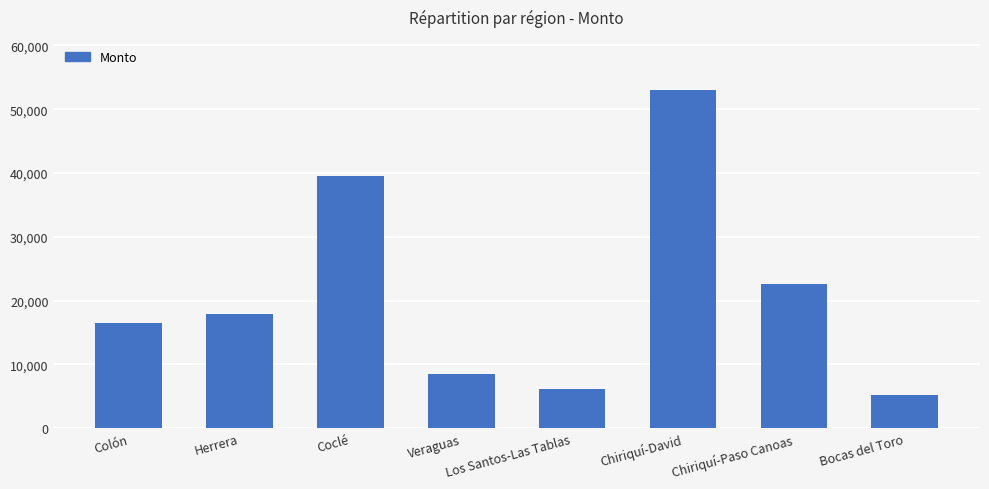

How many bars are there in total?

8